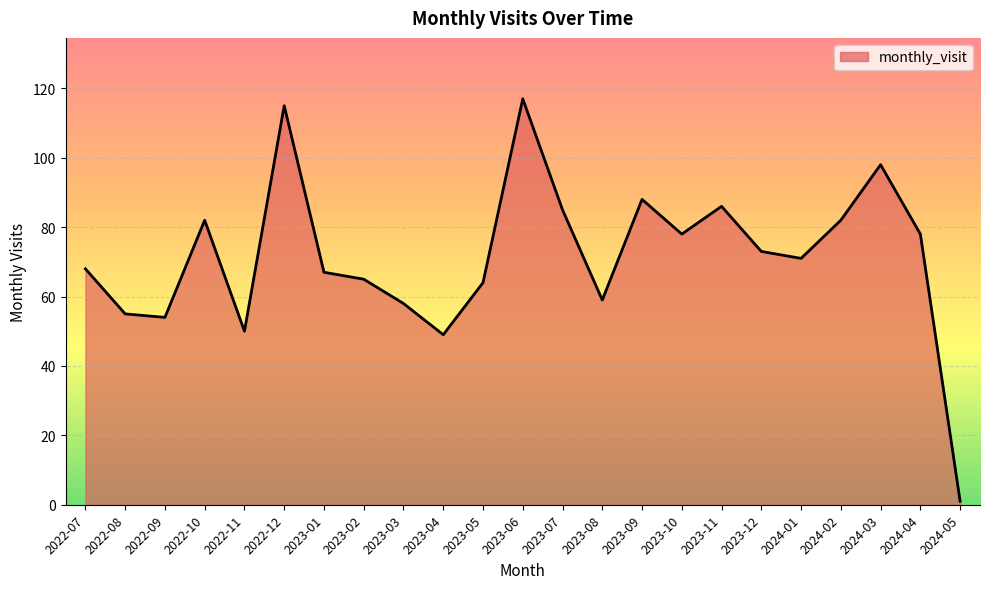

What is the change in value from 2023-03 to 2023-12?

+15